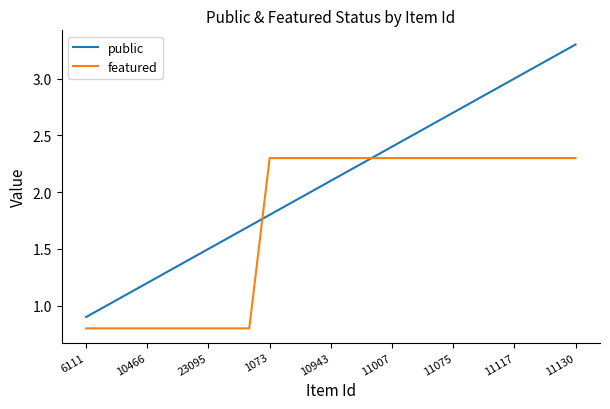

Reading left to right, what are all the values shown in this chart?

public: 0.9	1.0	1.1	1.2	1.3	1.4	1.5	1.6	1.7	1.8	1.9	2.0	2.1	2.2	2.3	2.4	2.5	2.6	2.7	2.8	2.9	3.0	3.1	3.2	3.3
featured: 0.8	0.8	0.8	0.8	0.8	0.8	0.8	0.8	0.8	2.3	2.3	2.3	2.3	2.3	2.3	2.3	2.3	2.3	2.3	2.3	2.3	2.3	2.3	2.3	2.3